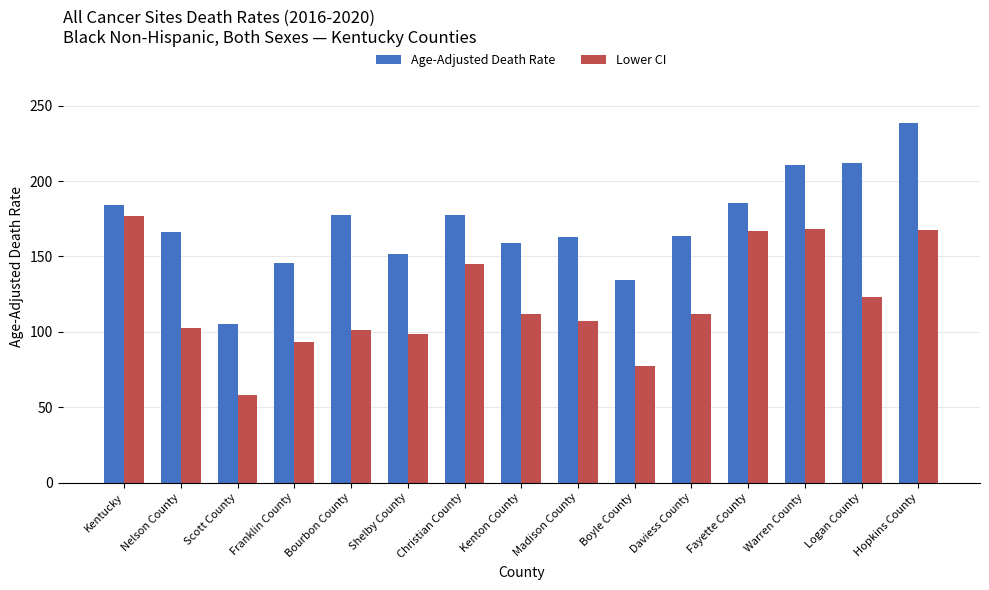

Which series has the largest total across all categories?

Age-Adjusted Death Rate